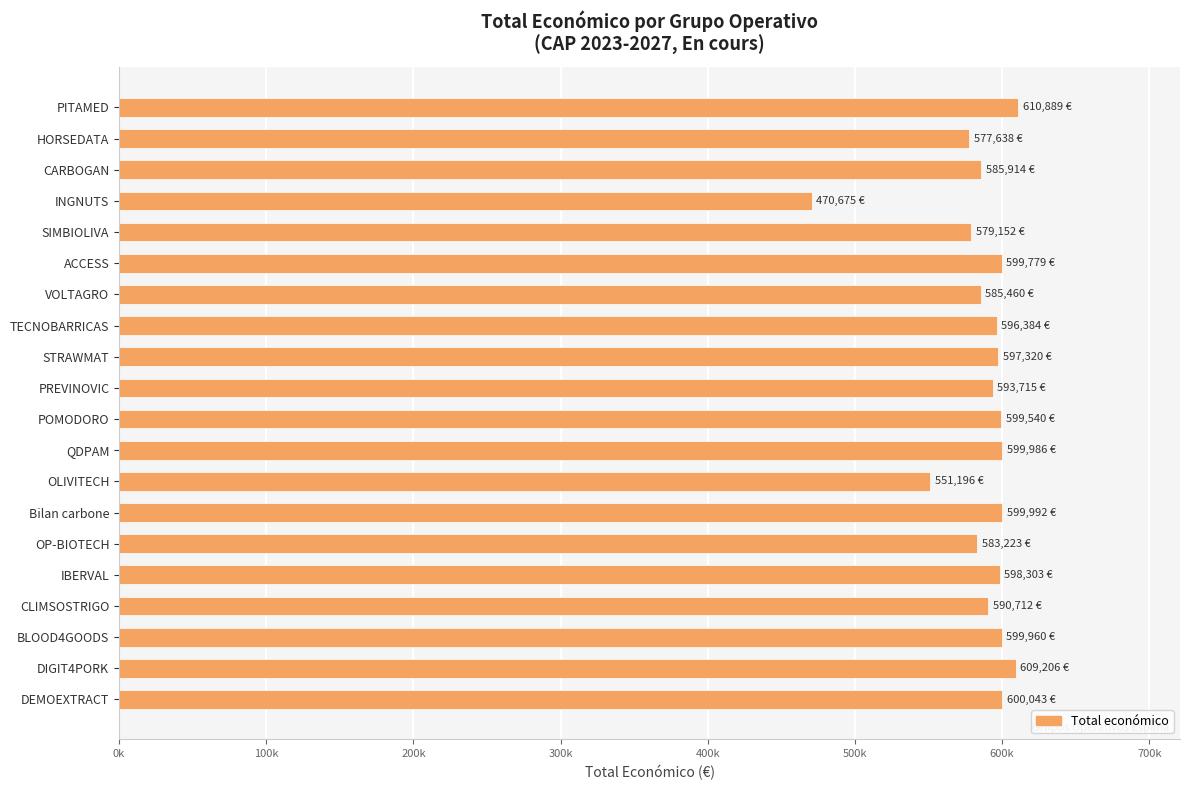

Does the chart contain any negative values?

No